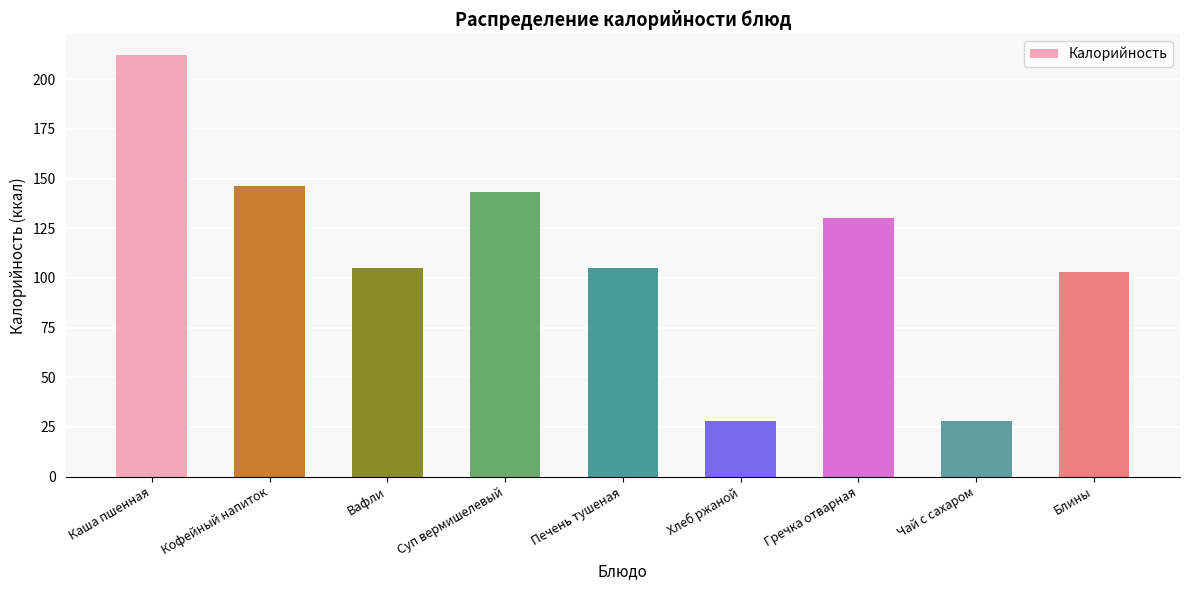

What is the difference between the second highest and minimum values?

118